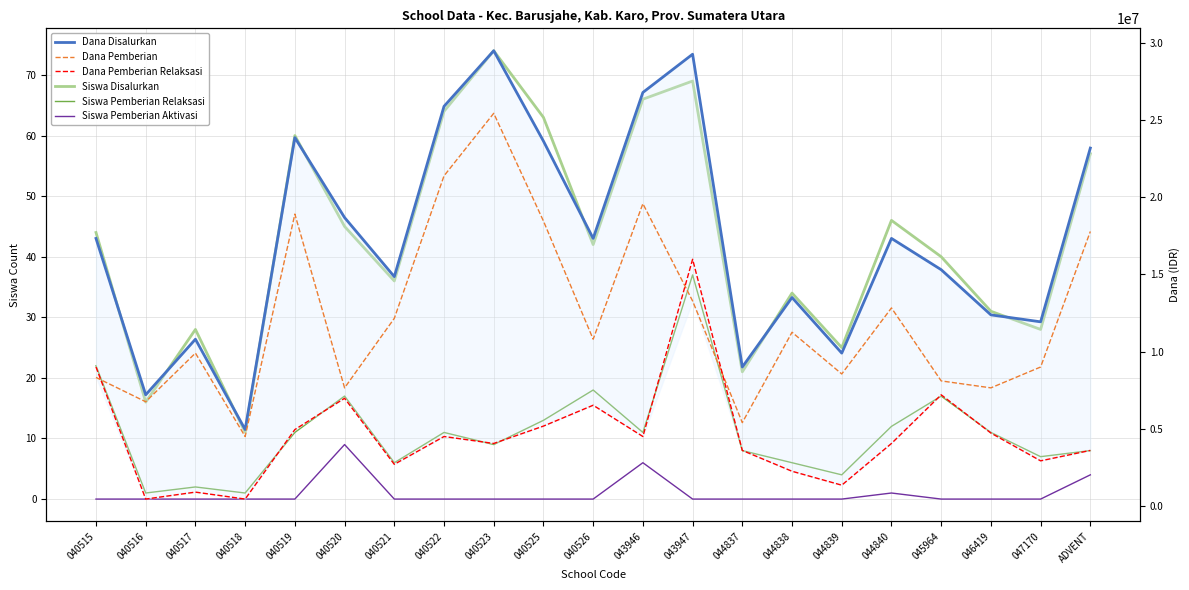

The value of Siswa Disalurkan at 044840 is 75. True or false?

False